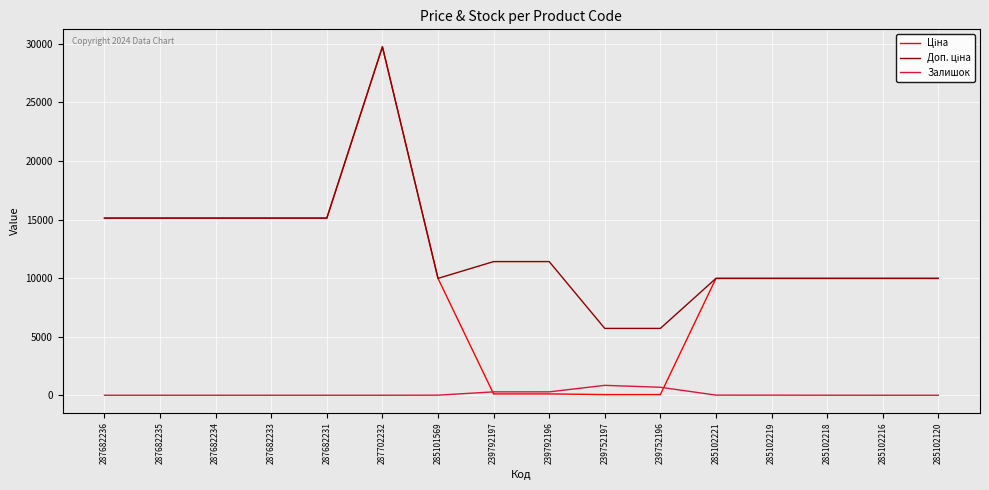

At which category does the chart reach its peak across all series?

287702232